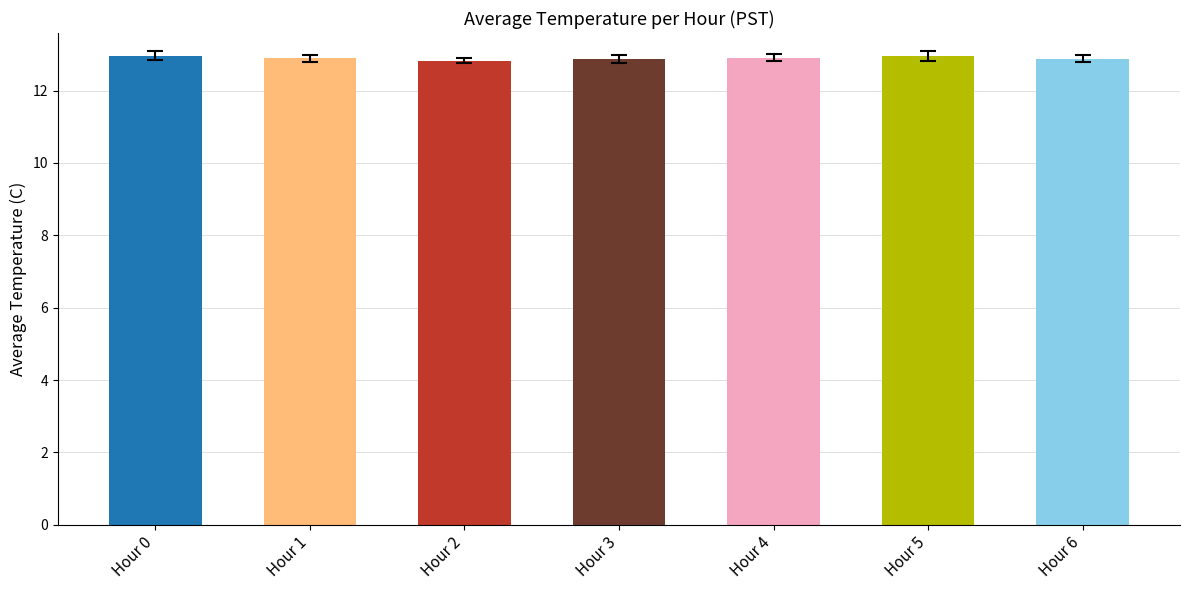

What is the smallest value displayed?

12.8